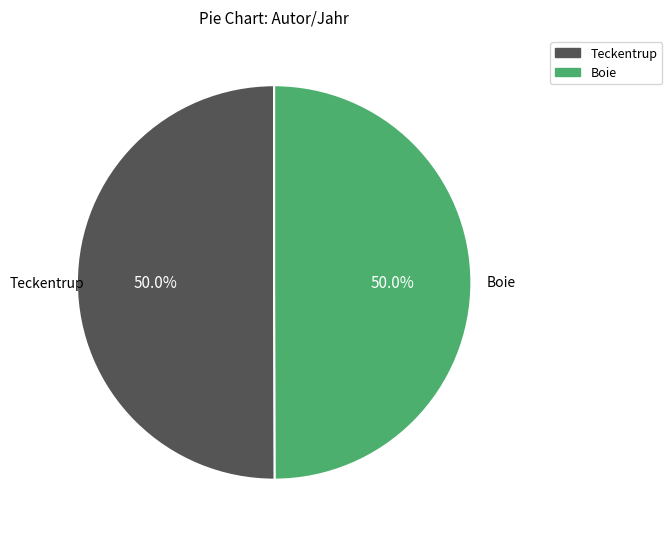

Count the number of slices in the pie.

2